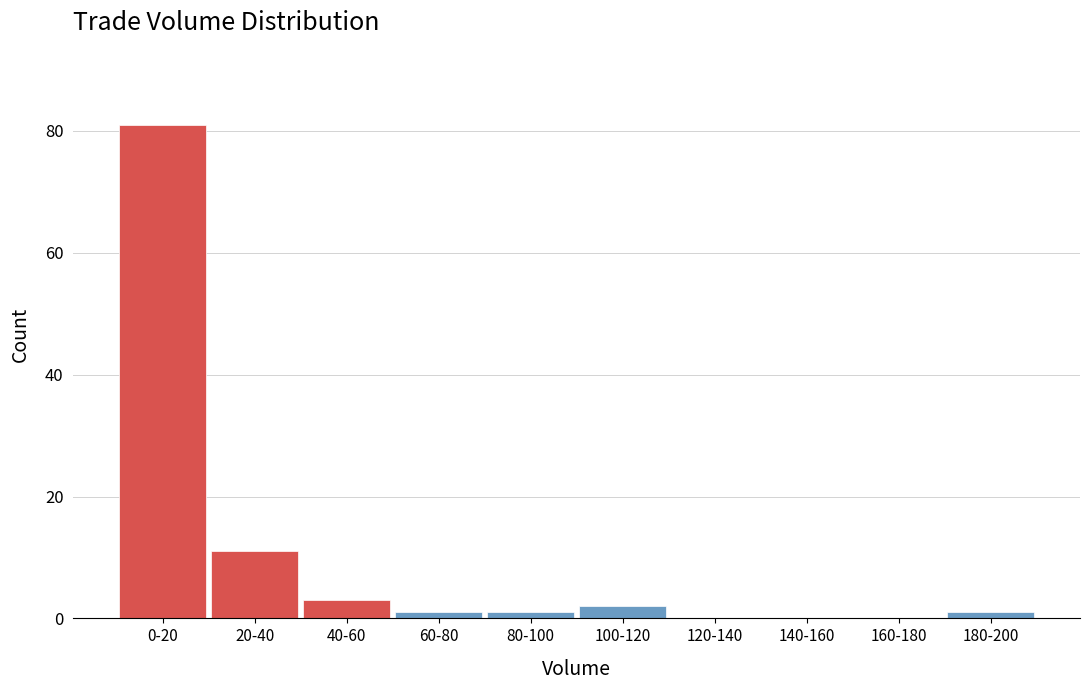

Reading left to right, list all the values displayed in this chart.

0-20=81	20-40=11	40-60=3	60-80=1	80-100=1	100-120=2	120-140=0	140-160=0	160-180=0	180-200=1